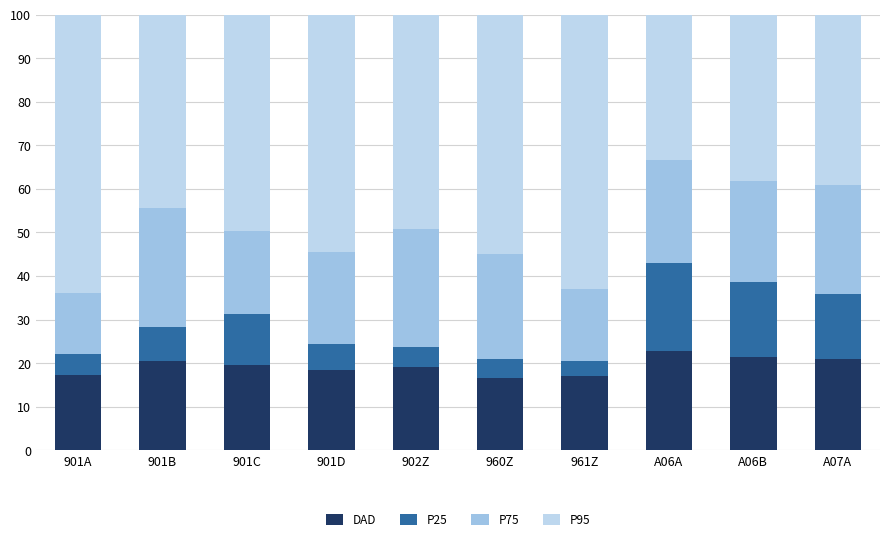

Are the bars grouped side by side (vs. stacked)?

No